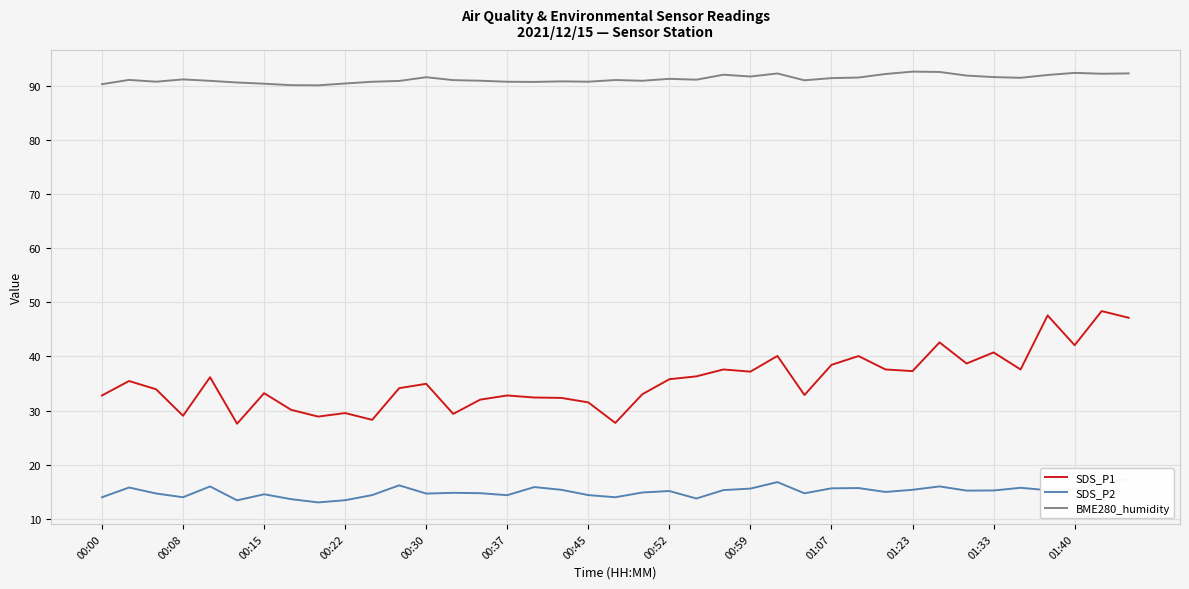

Is it true that BME280_humidity equals 90.3 at 00:00?

True